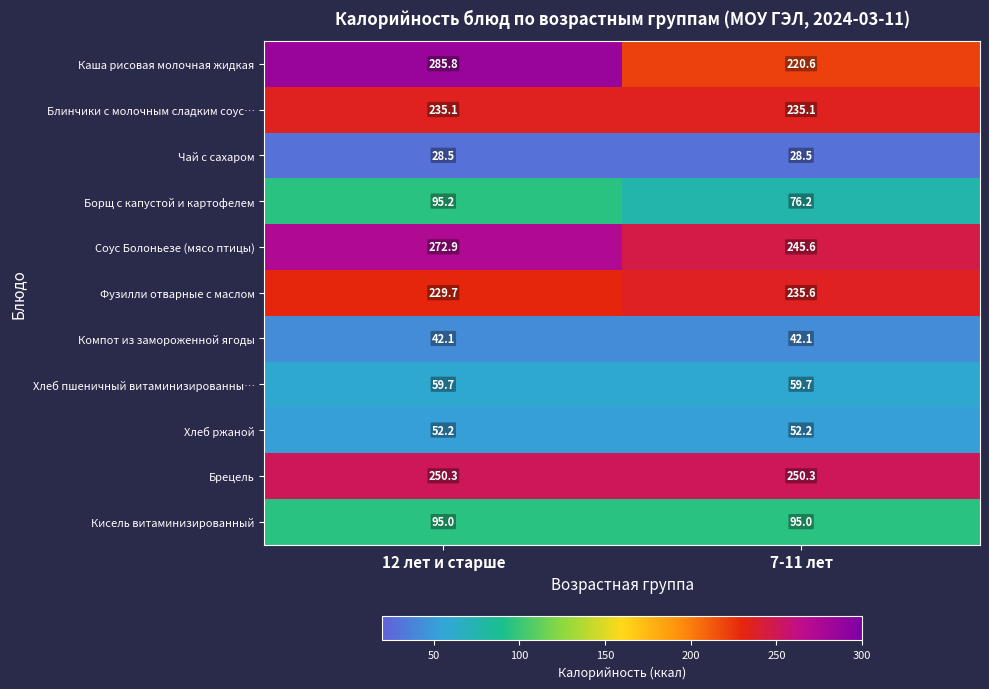

Reading right to left, what are all the values shown in this chart?

Каша рисовая молочная жидкая: 7-11 лет=220.6	12 лет и старше=285.8
Блинчики с молочным сладким соус…: 7-11 лет=235.1	12 лет и старше=235.1
Чай с сахаром: 7-11 лет=28.5	12 лет и старше=28.5
Борщ с капустой и картофелем: 7-11 лет=76.2	12 лет и старше=95.2
Соус Болоньезе (мясо птицы): 7-11 лет=245.6	12 лет и старше=272.9
Фузилли отварные с маслом: 7-11 лет=235.6	12 лет и старше=229.7
Компот из замороженной ягоды: 7-11 лет=42.1	12 лет и старше=42.1
Хлеб пшеничный витаминизированны…: 7-11 лет=59.7	12 лет и старше=59.7
Хлеб ржаной: 7-11 лет=52.2	12 лет и старше=52.2
Брецель: 7-11 лет=250.3	12 лет и старше=250.3
Кисель витаминизированный: 7-11 лет=95.0	12 лет и старше=95.0